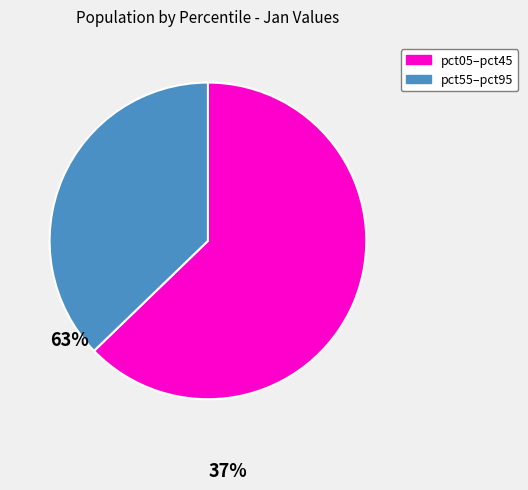

Count the number of slices in the pie.

2